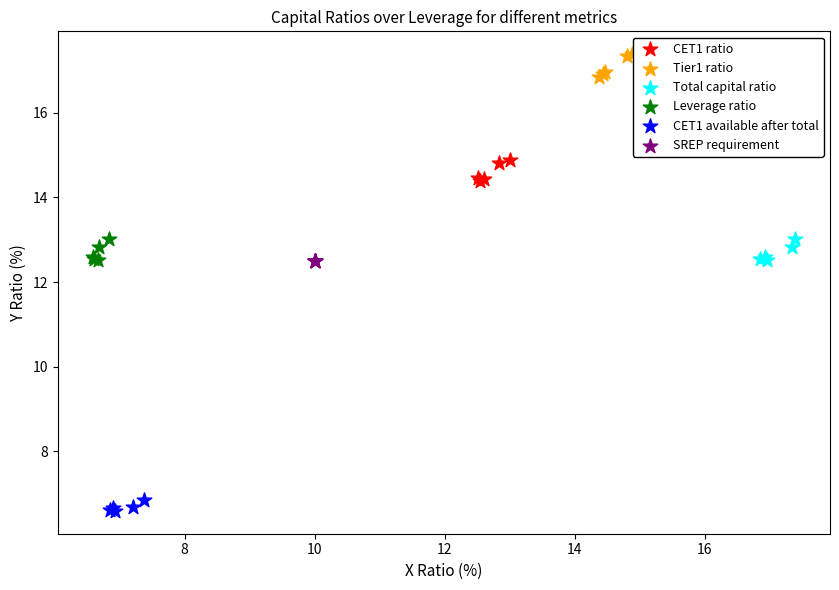

Which series reaches the minimum Y coordinate?

CET1 available after total